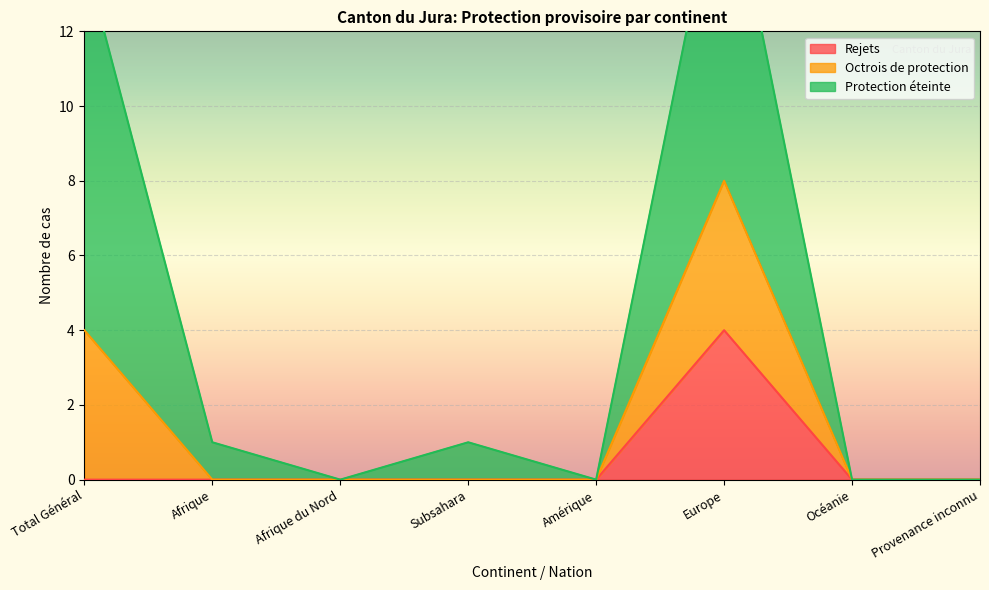

True or false: Octrois de protection and Rejets cross at least once.

False